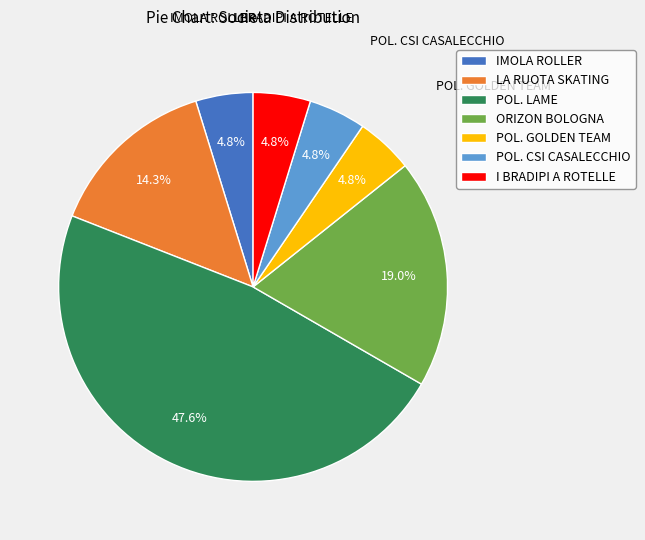

Do IMOLA ROLLER and POL. LAME together represent more than half of the pie?

Yes